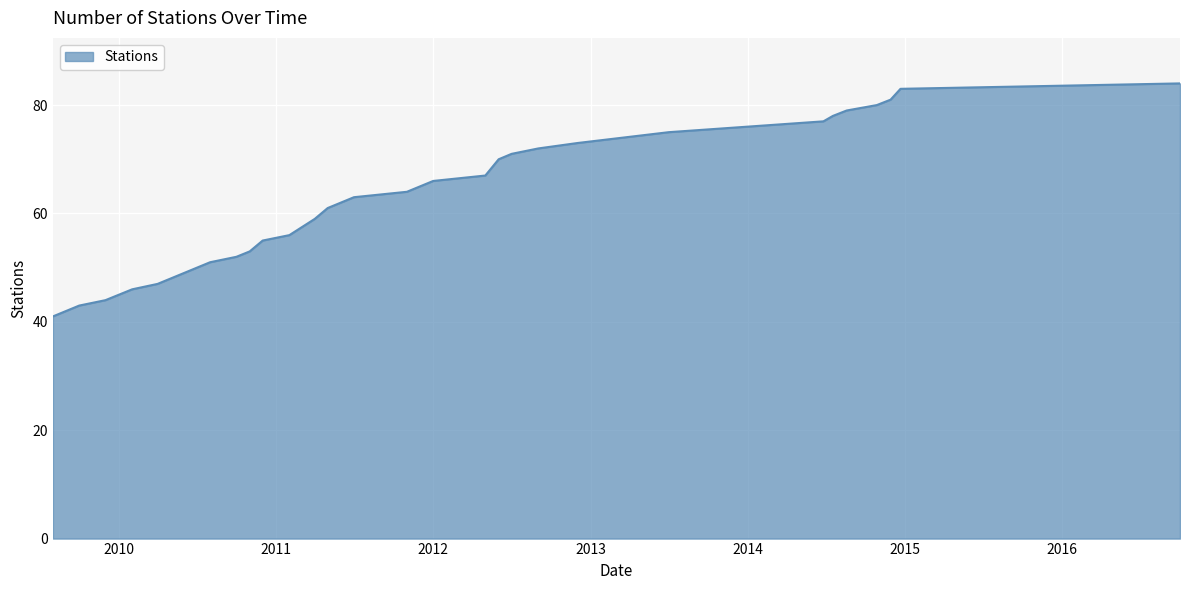

What is the maximum value shown in the chart?

84